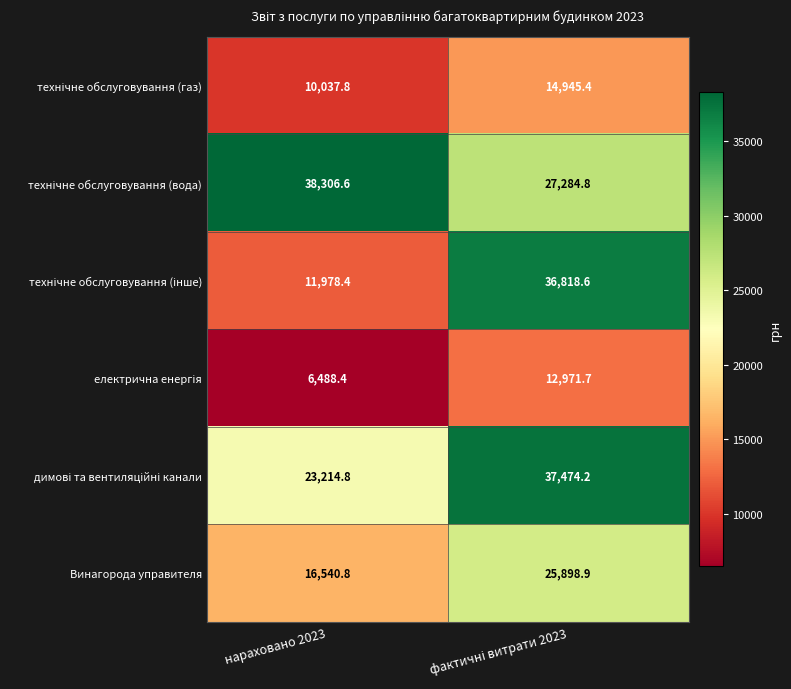

What is the smallest value displayed?

6488.4